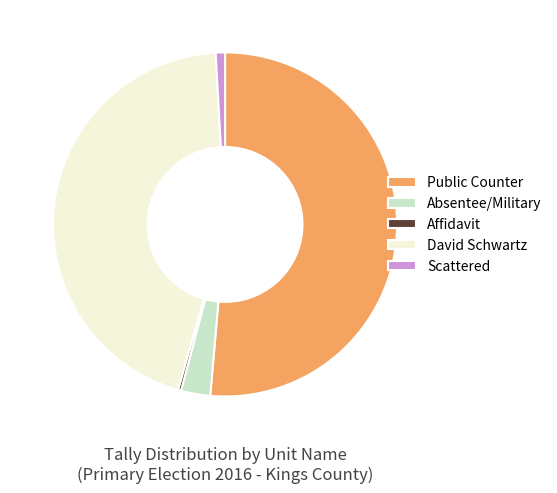

What is the majority slice?

Public Counter